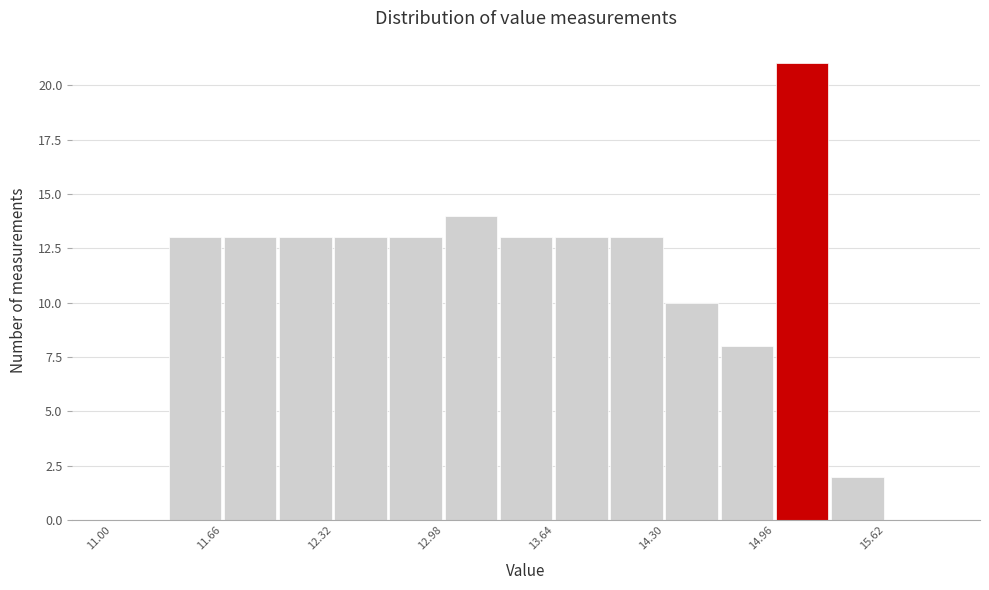

Around what value on the x-axis is the tallest bar? Give the approximate position of its centre, as read against the axis.

15.1